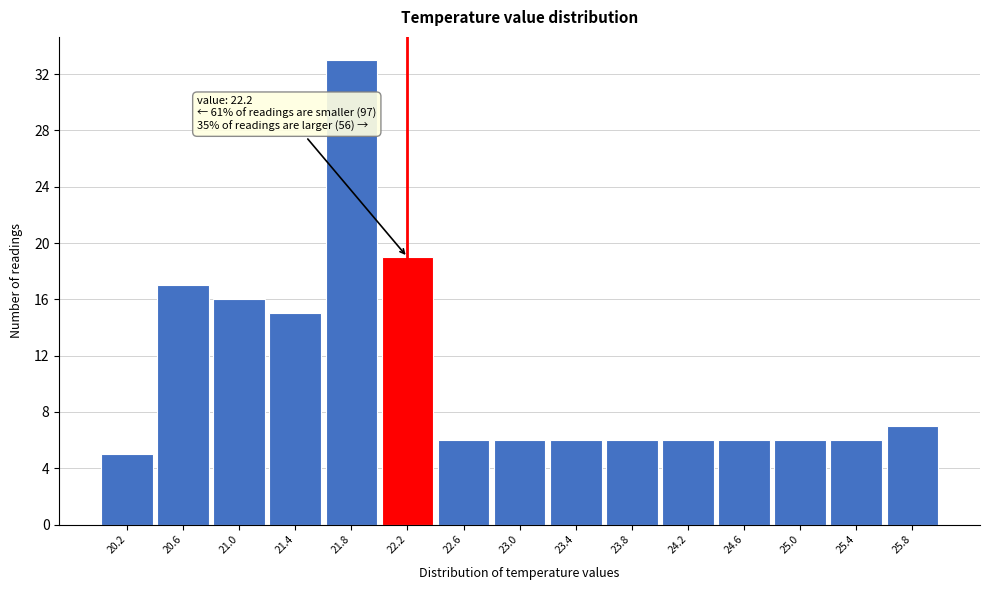

Over which range of the x-axis is the bar tallest?

21.6 to 22.0